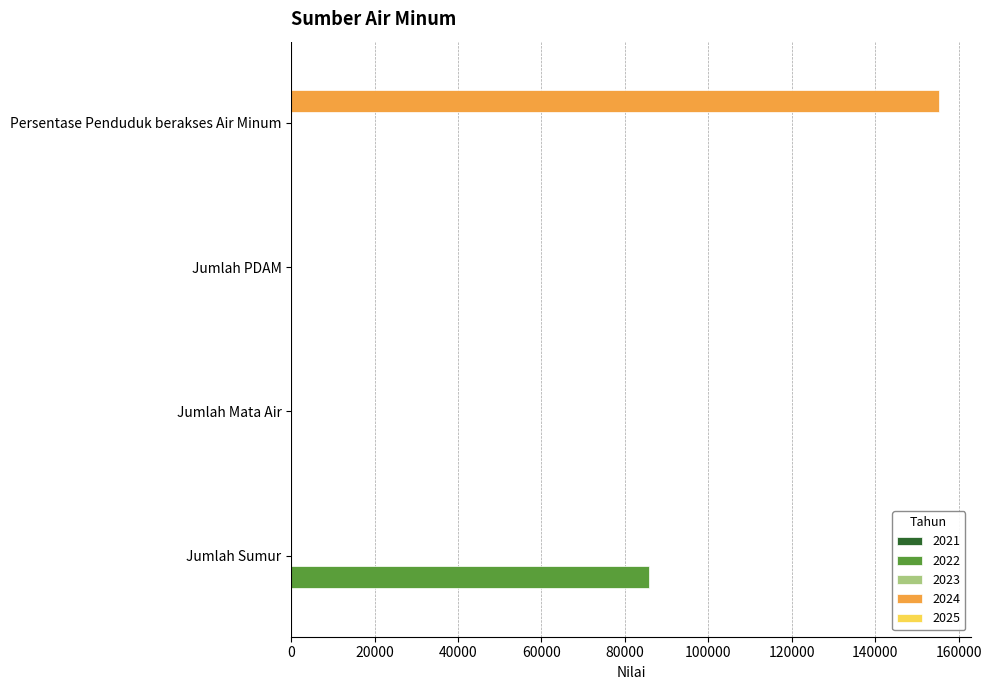

Is it true that 2022 equals 0 at Persentase Penduduk berakses Air Minum?

True